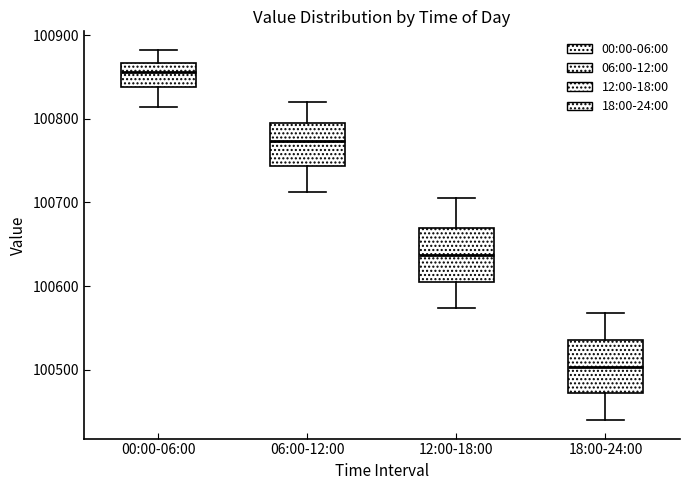

Which box's median line is the lowest?

18:00-24:00